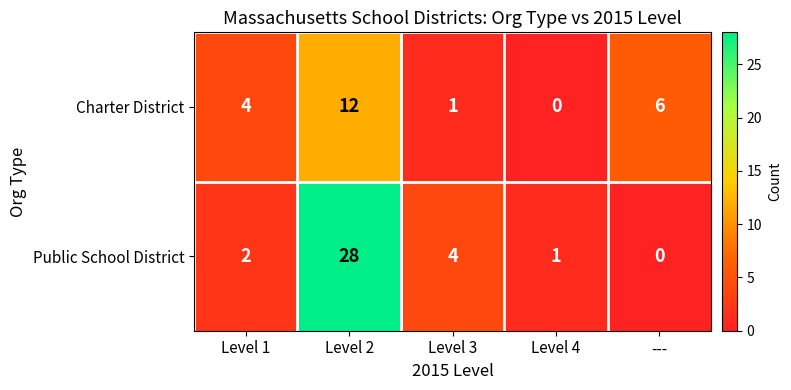

The Public School District series shows 1 at Level 4. True or false?

True